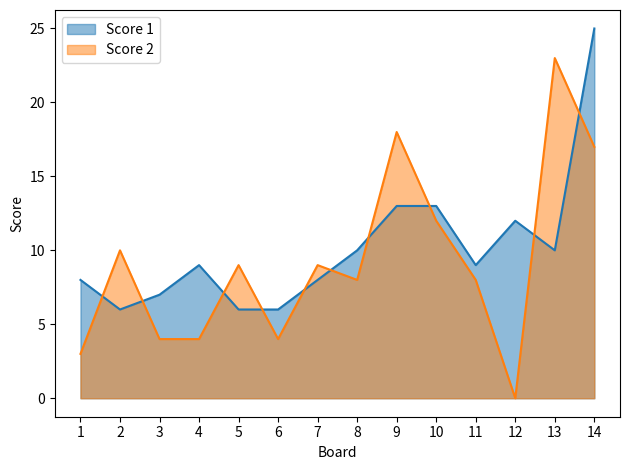

At which label does Score 2 first exceed 9?

2